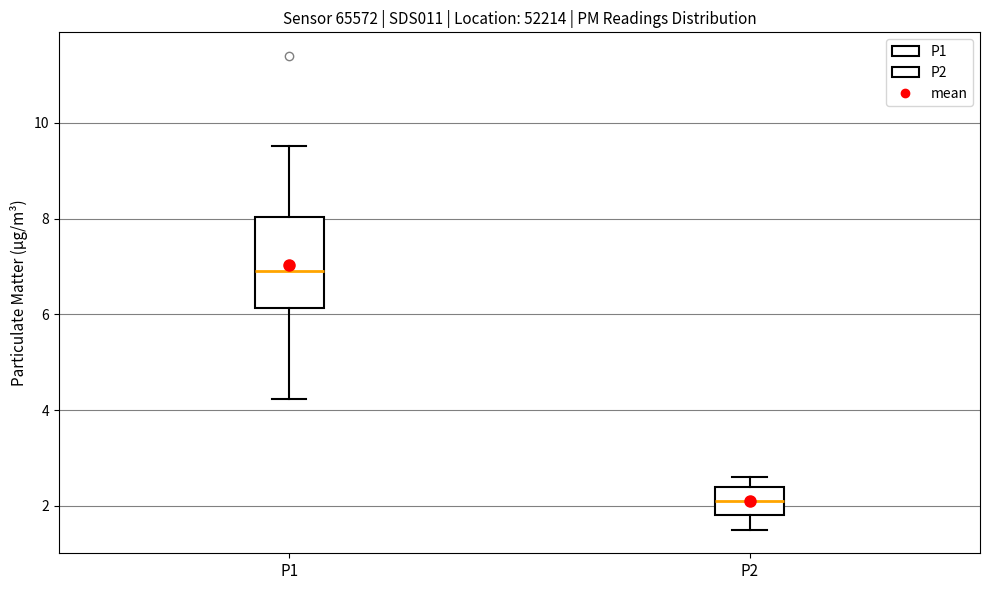

Reading left to right, read every box against the y-axis: the position of its median line, the range the box covers, and the ends of its whiskers. The values are not printed on the chart, so give them approximately, as read against the axis.

P1: median 7.0, box 6.2 to 8.0, whiskers 4.2 to 9.6
P2: median 2.2, box 1.8 to 2.4, whiskers 1.6 to 2.6